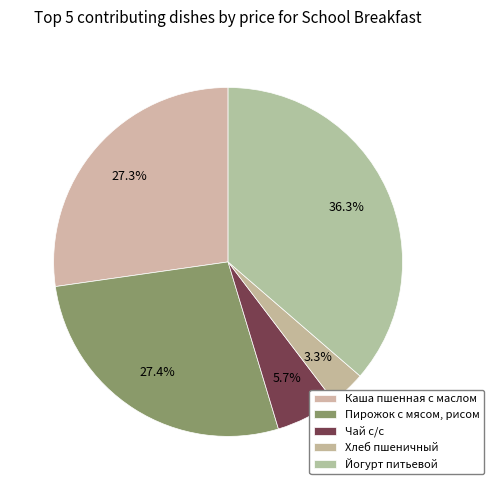

What percentage is the Каша пшенная с маслом slice, to the nearest percent?

27%